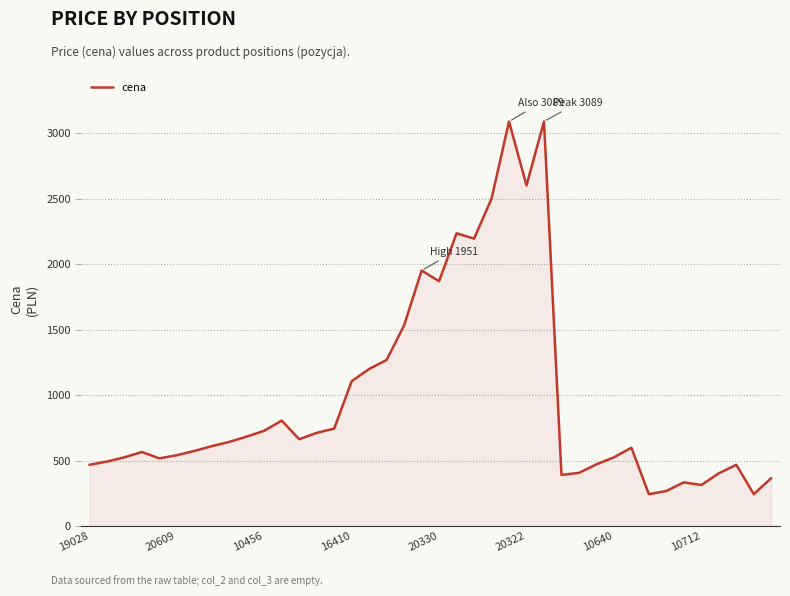

True or false: the data has more than 0 interior local peaks.

True